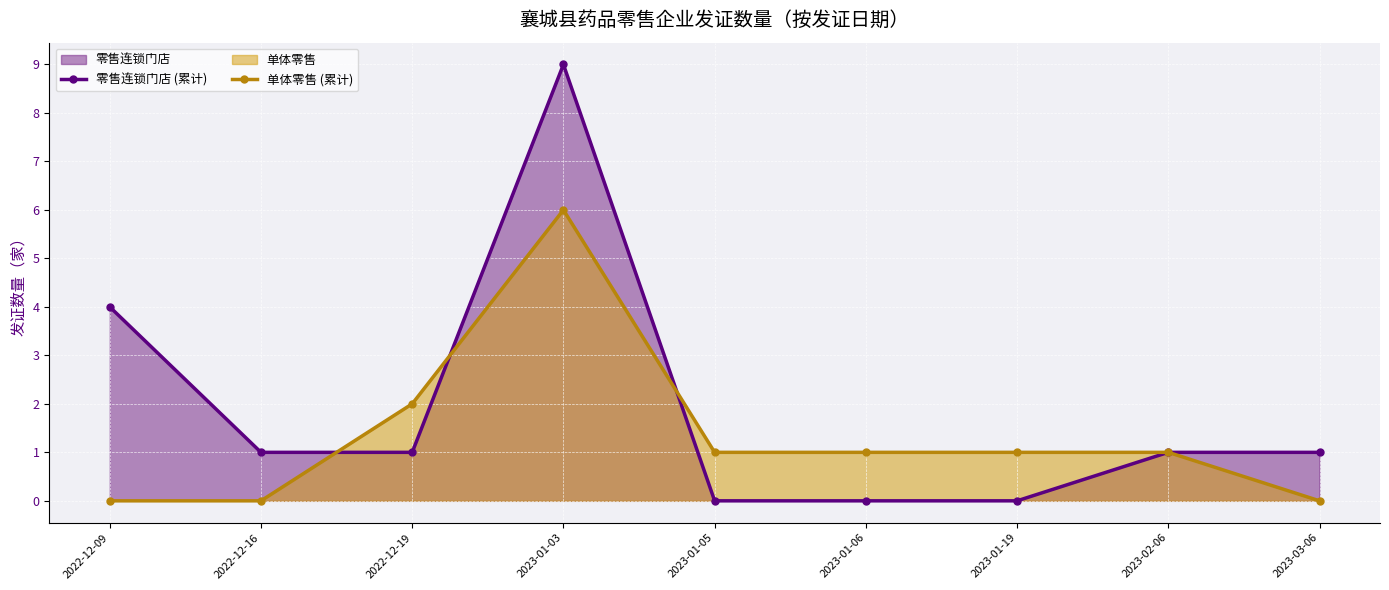

Does the chart display data point markers on the line(s)?

Yes